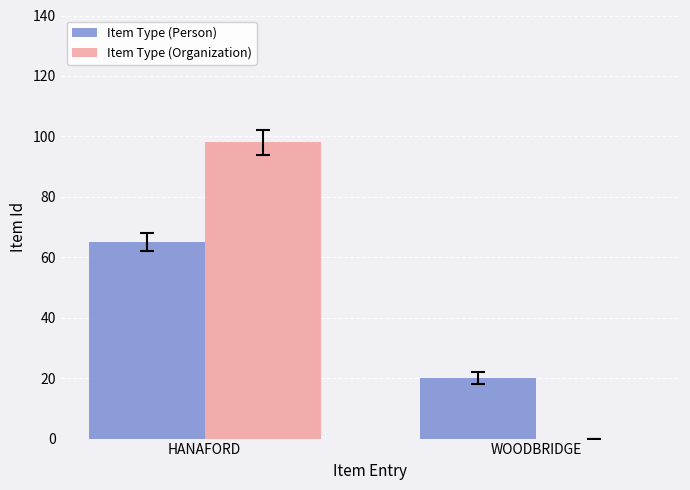

What are all the series names shown in the legend?

Item Type (Person), Item Type (Organization)